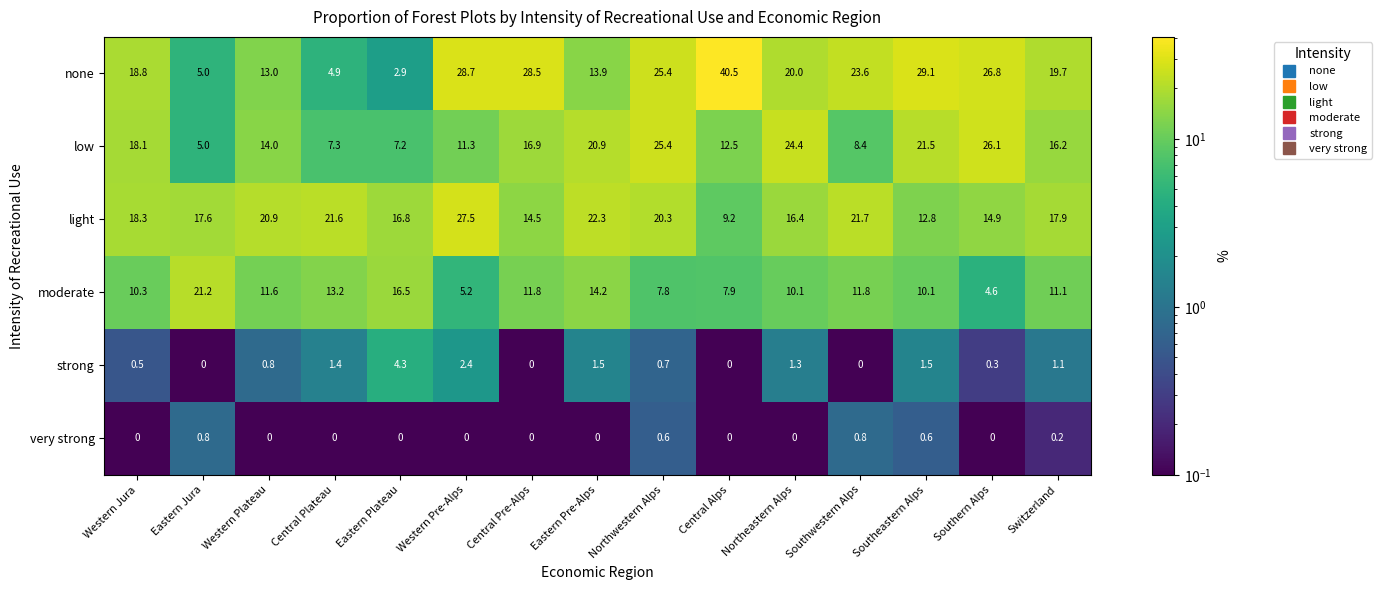

What is the spread (max minus min) of values at Southern Alps?

26.8